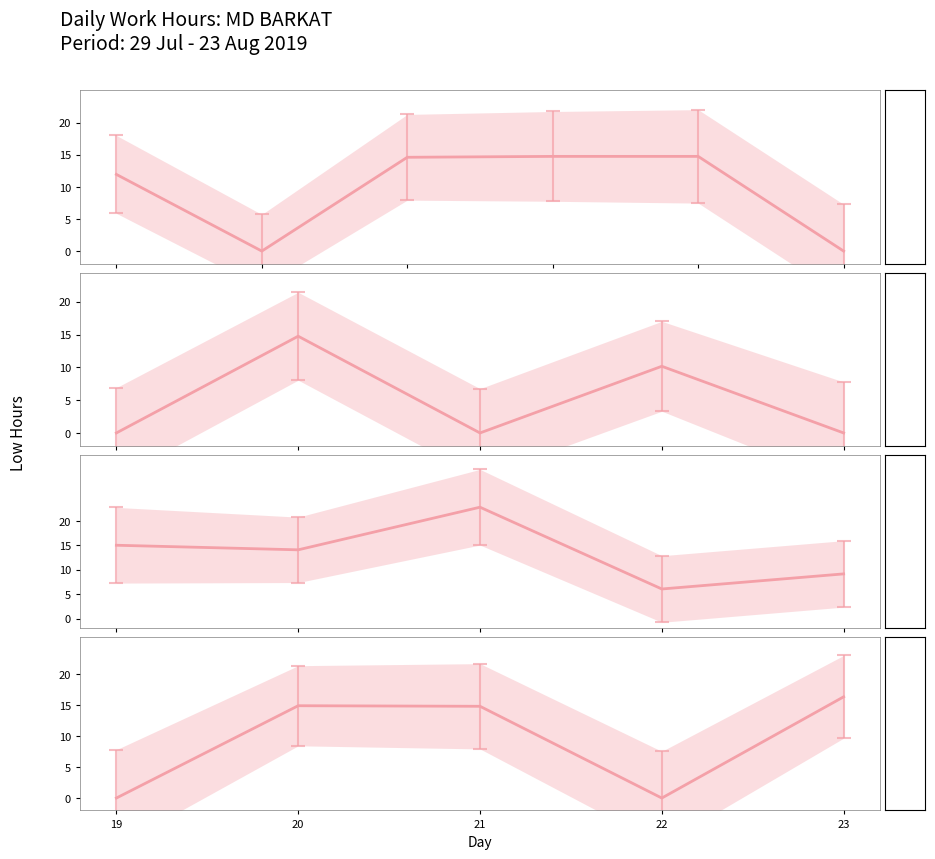

How many data points are above 14?

3